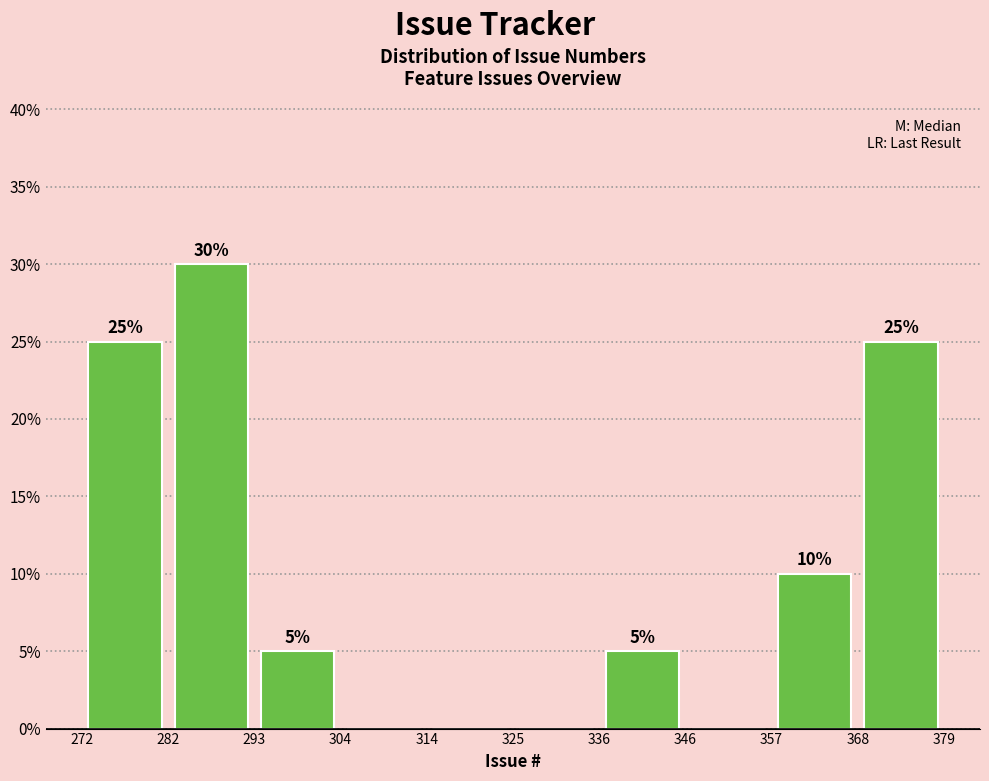

Over which range of the x-axis is the bar tallest?

282 to 293